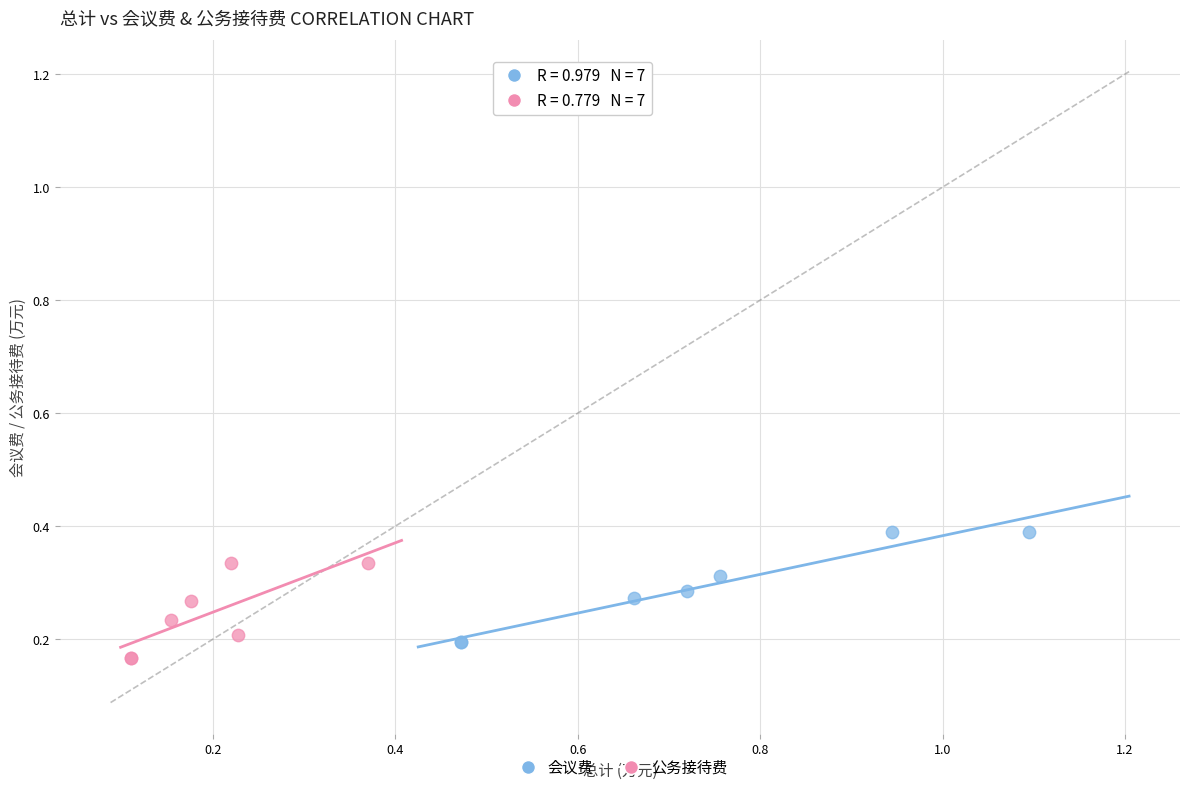

Which series has the widest spread of Y values?

会议费